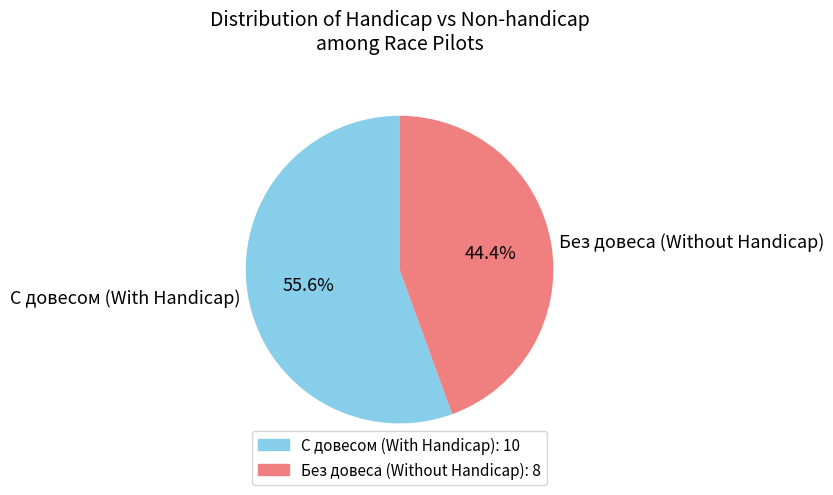

What portion of the pie excludes С довесом (With Handicap)?

44.4%